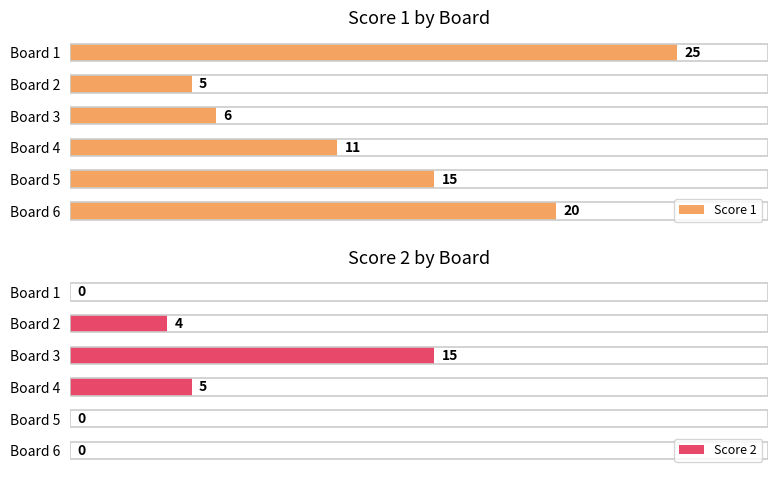

How many bars are there in each group?

2